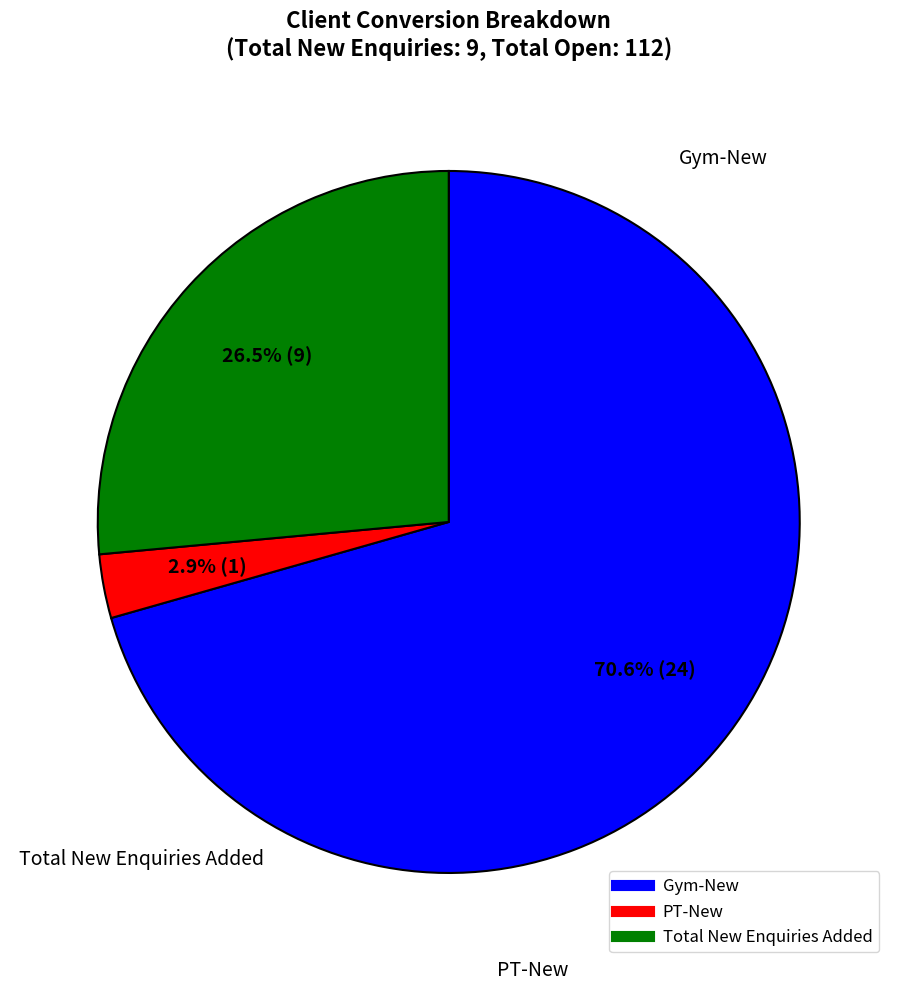

Which has a higher value, Total New Enquiries Added or Gym-New?

Gym-New